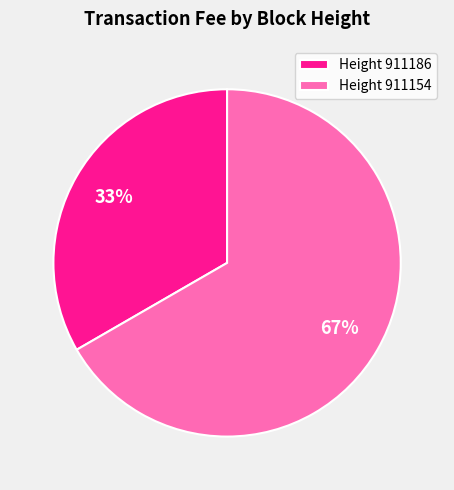

To the nearest percent, what is the combined percentage of Height 911154 and Height 911186?

100%